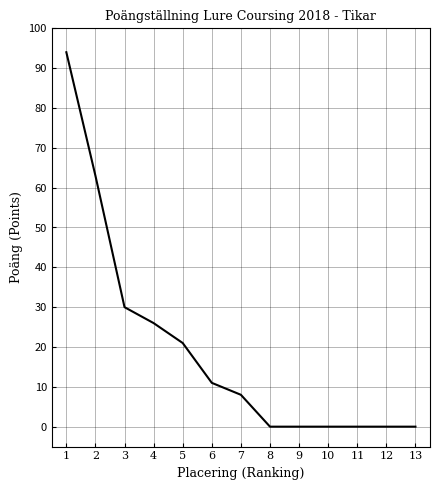

What is the change in value from 7 to 8?

-8